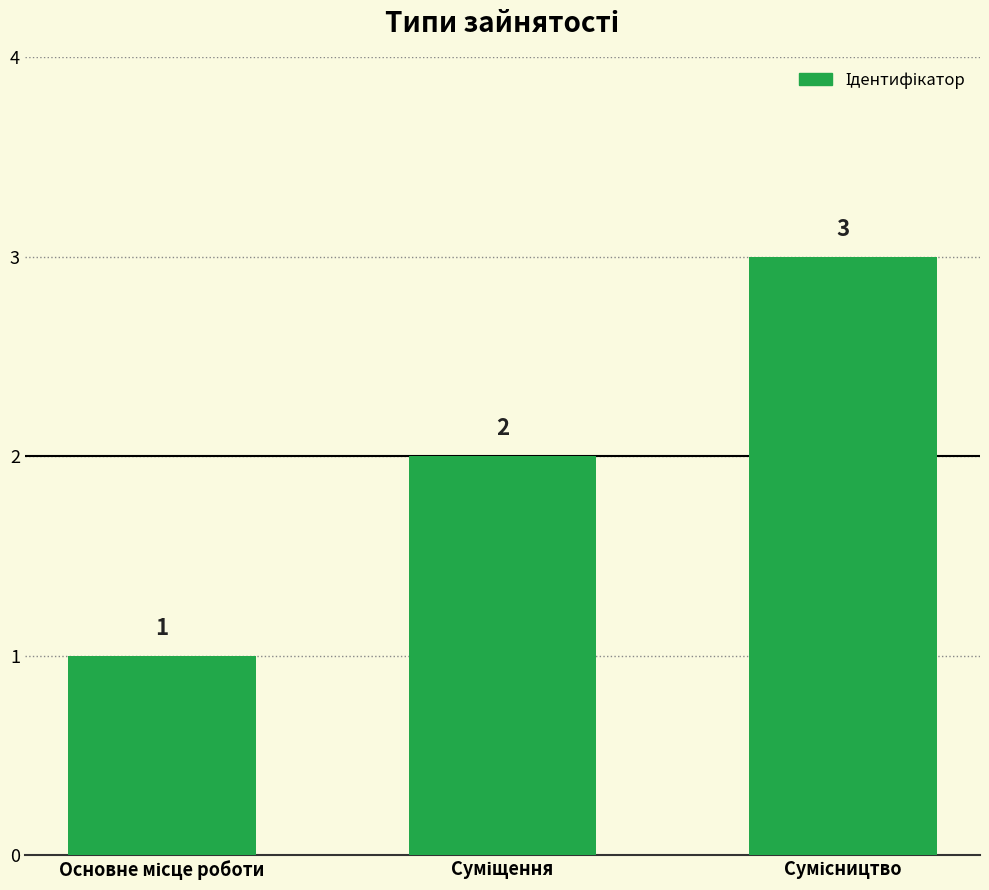

Reading right to left, what are all the values shown in this chart?

3	2	1